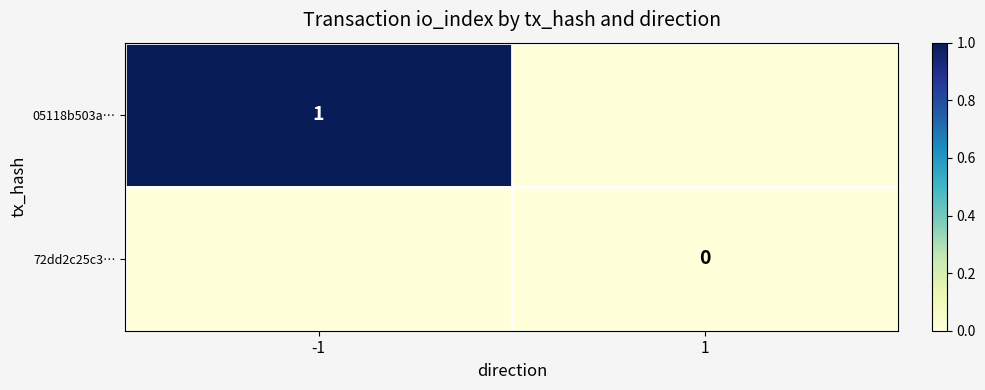

Is the value of 72dd2c25c3… at 1 greater than the value of 05118b503a… at -1?

No